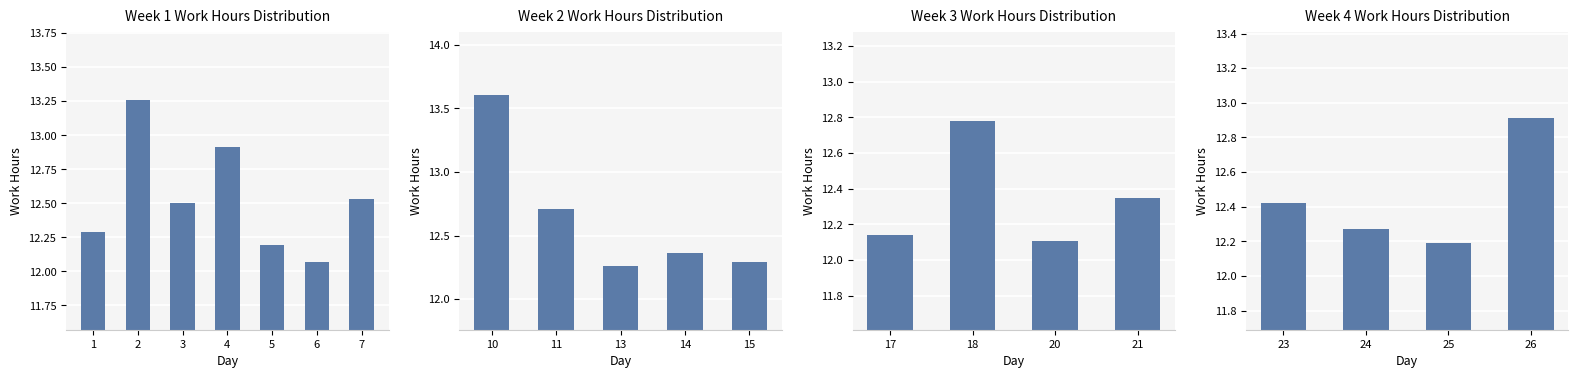

Does the chart contain any negative values?

No